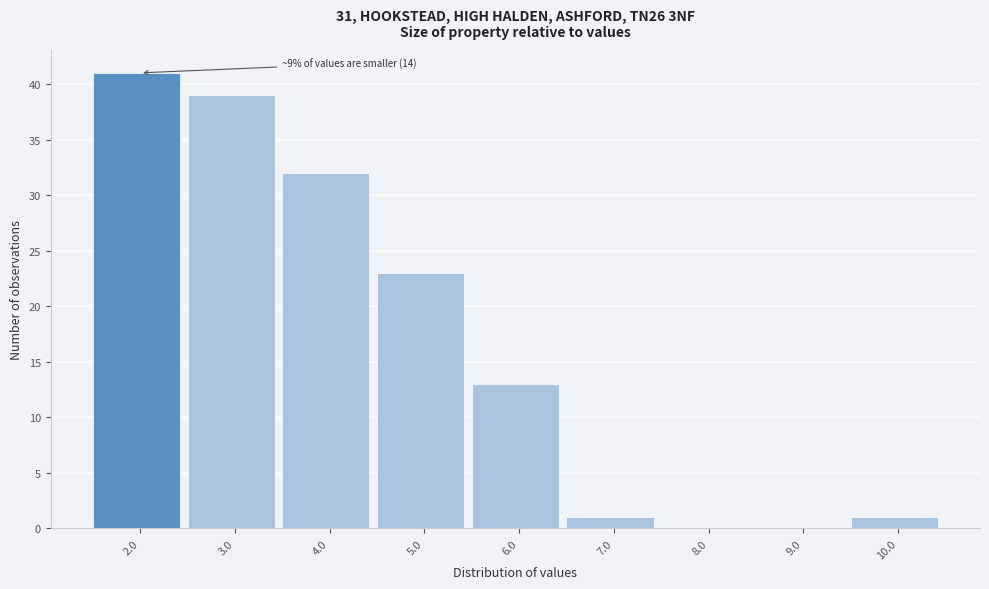

Reading left to right, what are all the values shown in this chart?

2.0=41	3.0=39	4.0=32	5.0=23	6.0=13	7.0=1	8.0=0	9.0=0	10.0=1